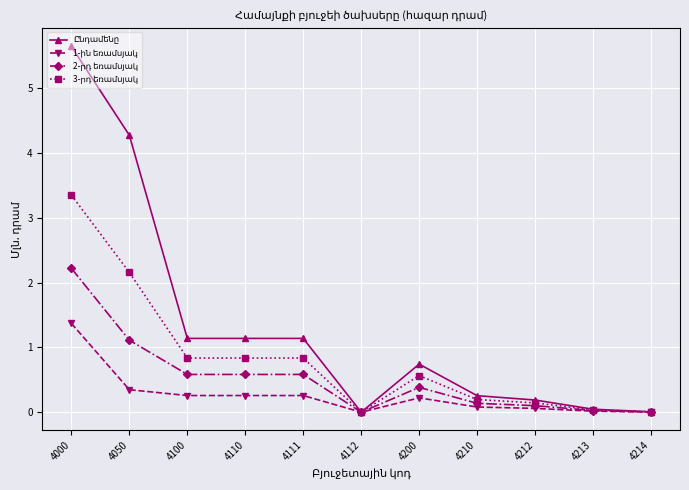

What is the difference between the highest and lowest values at 4050?

3.9